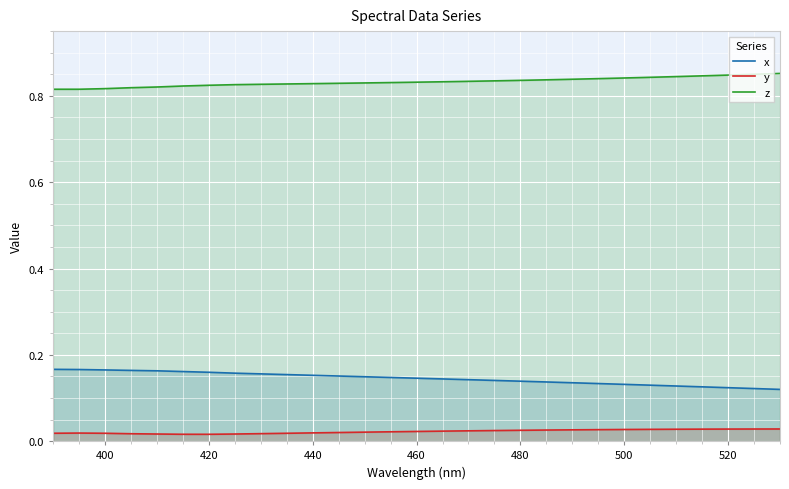

Which series has the largest total across all categories?

z